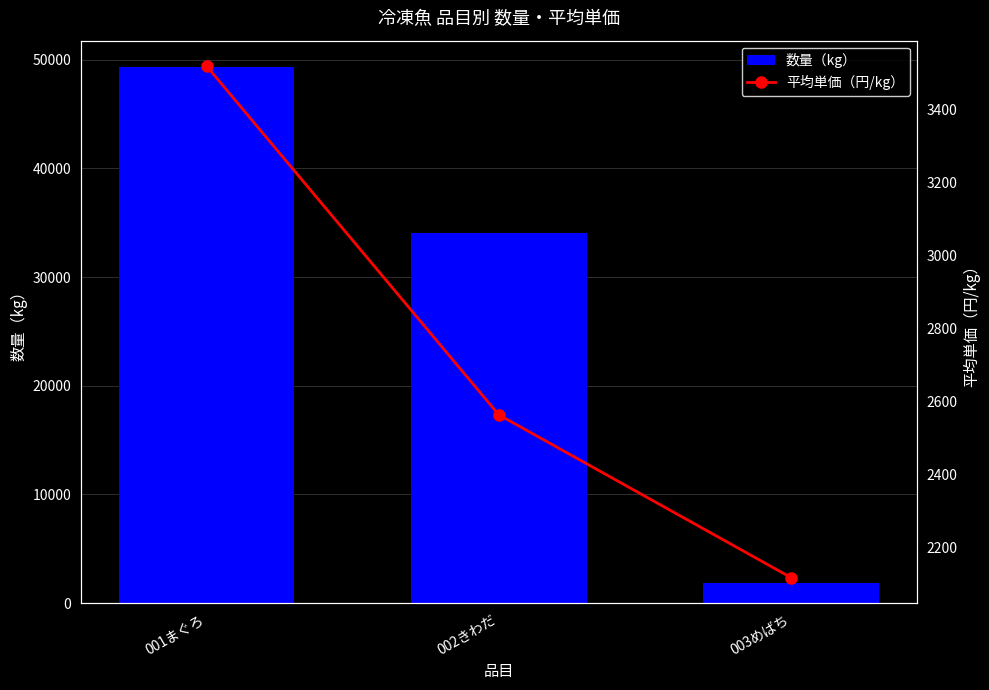

How many groups of bars are there?

3